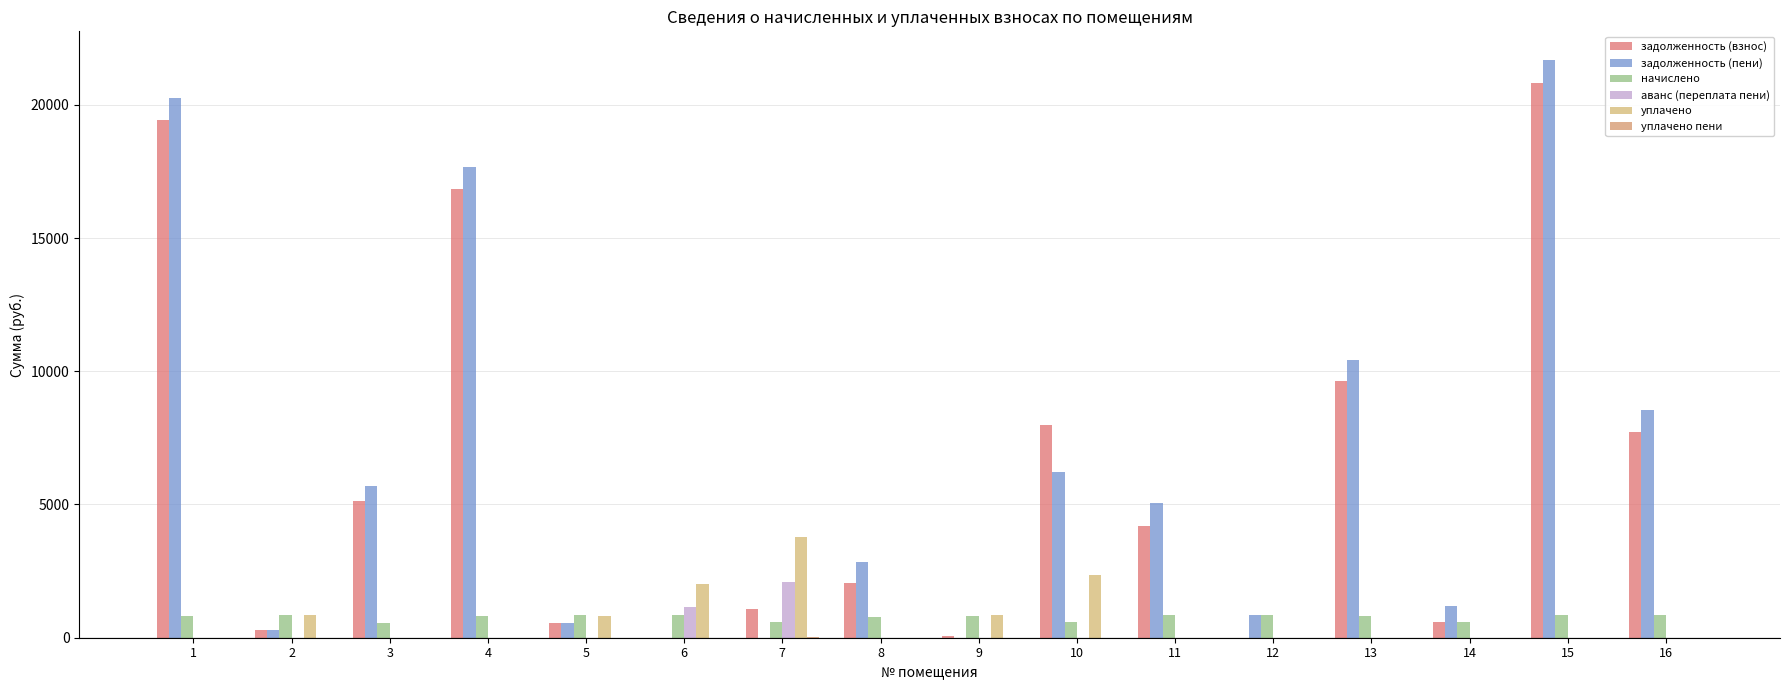

Does the chart contain stacked bars?

No